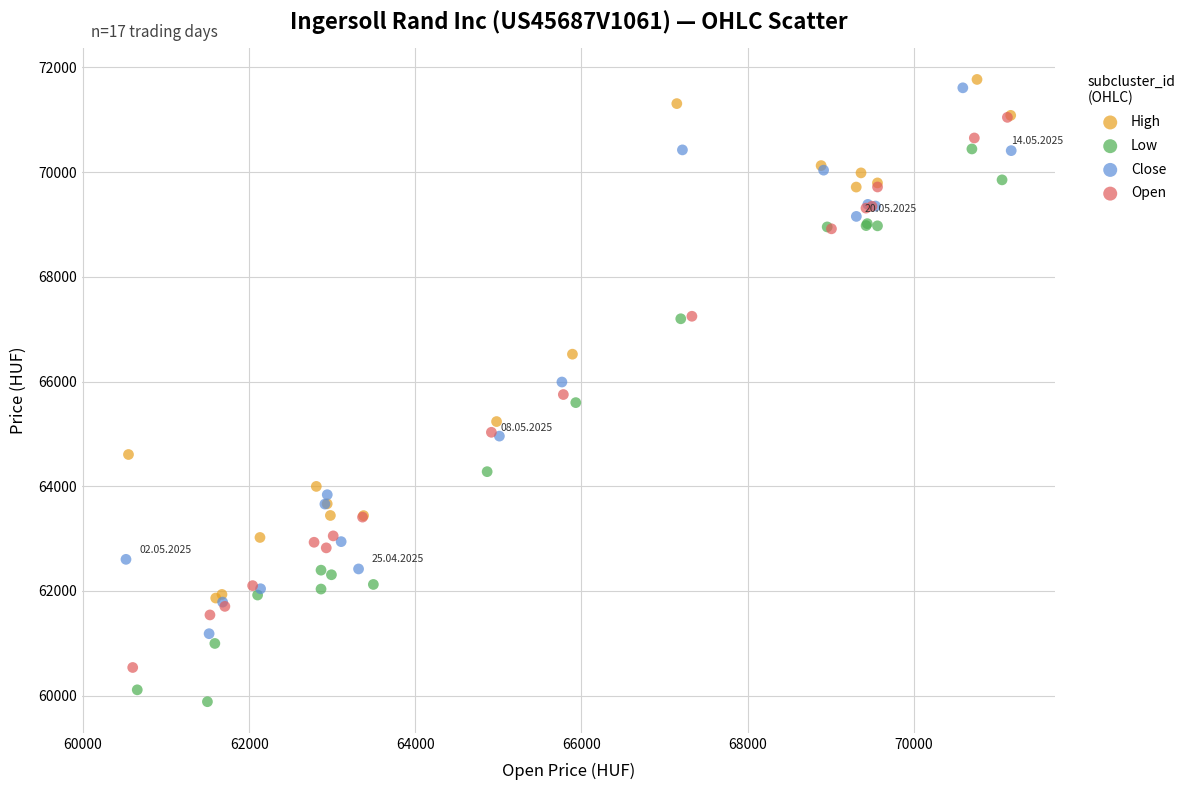

Which series has the widest spread of Y values?

Low